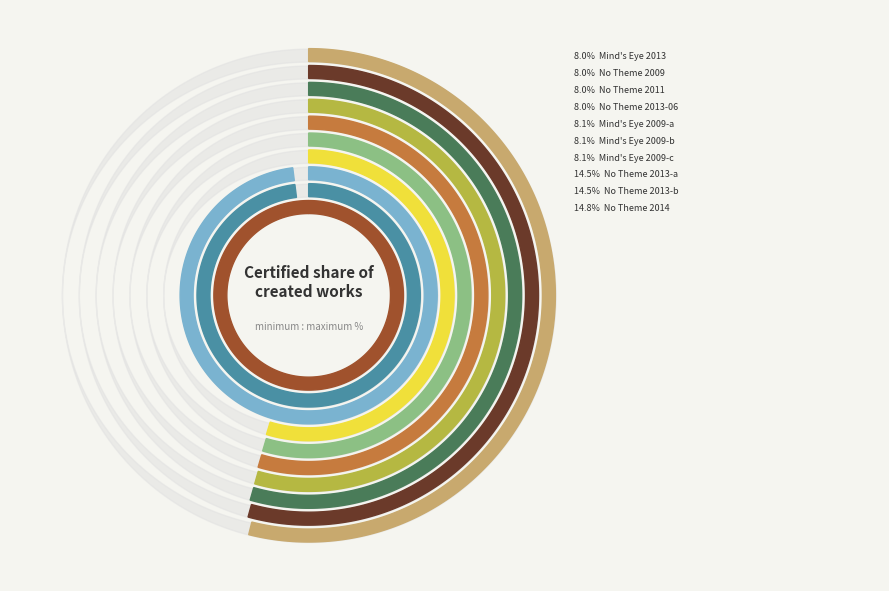

What is the largest slice in the pie chart?

No Theme 2014